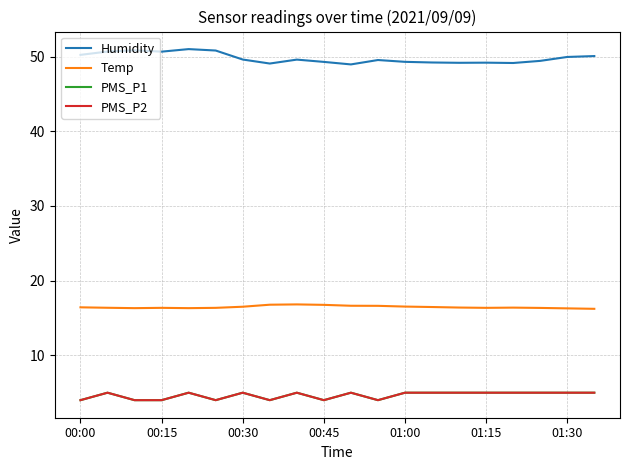

Does the chart have visible grid lines?

Yes